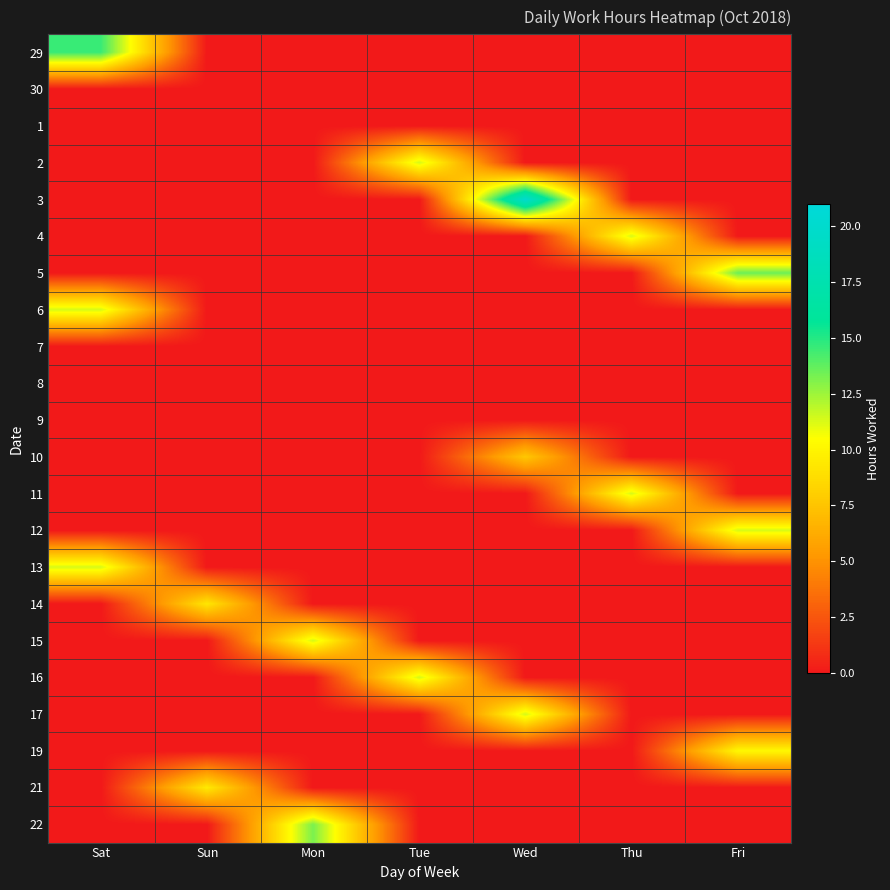

How many data points does each series have?

7